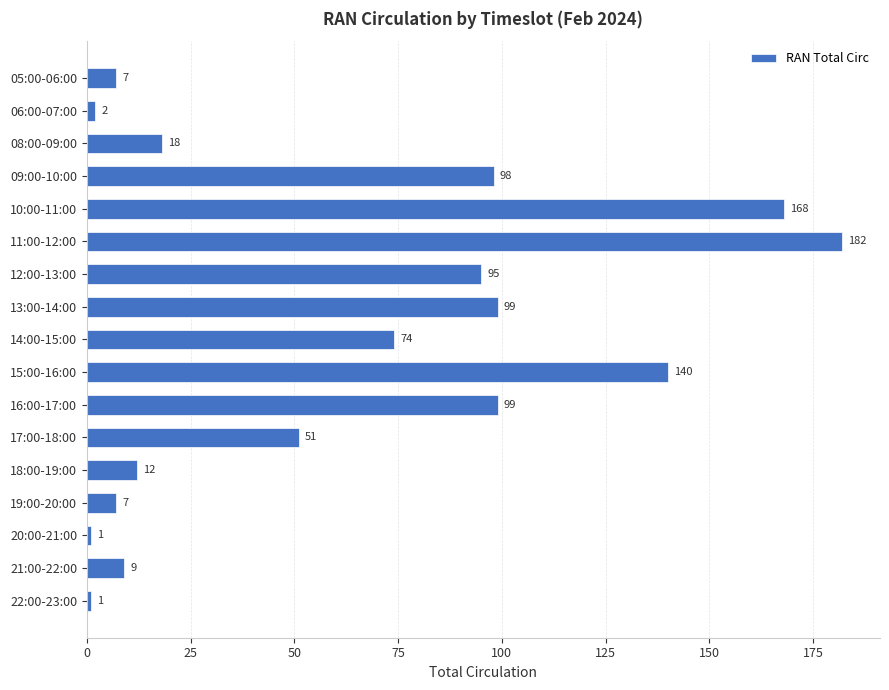

Where is the data nearest to the value 91?

12:00-13:00